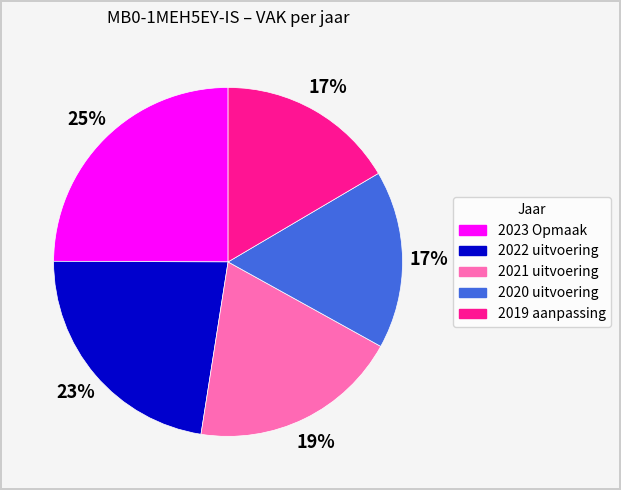

To the nearest percent, what percentage of the pie is 2021 uitvoering?

19%